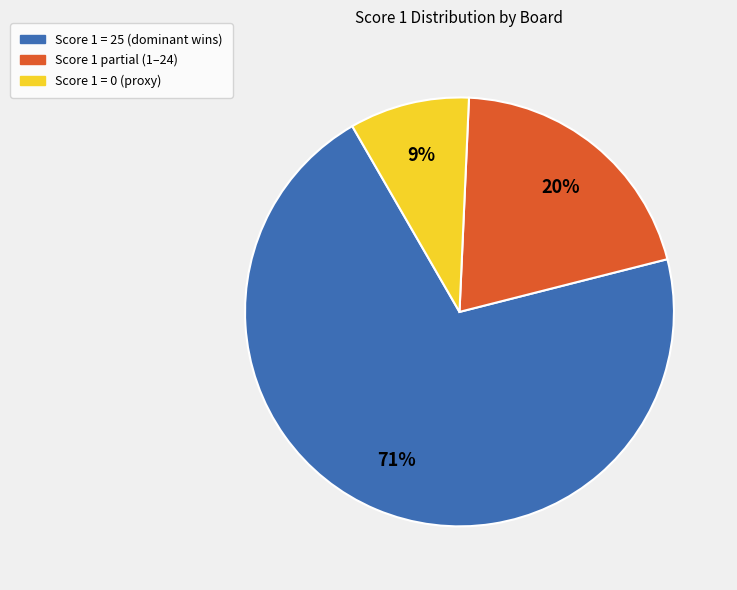

What is the majority slice?

Score 1 = 25 (dominant wins)